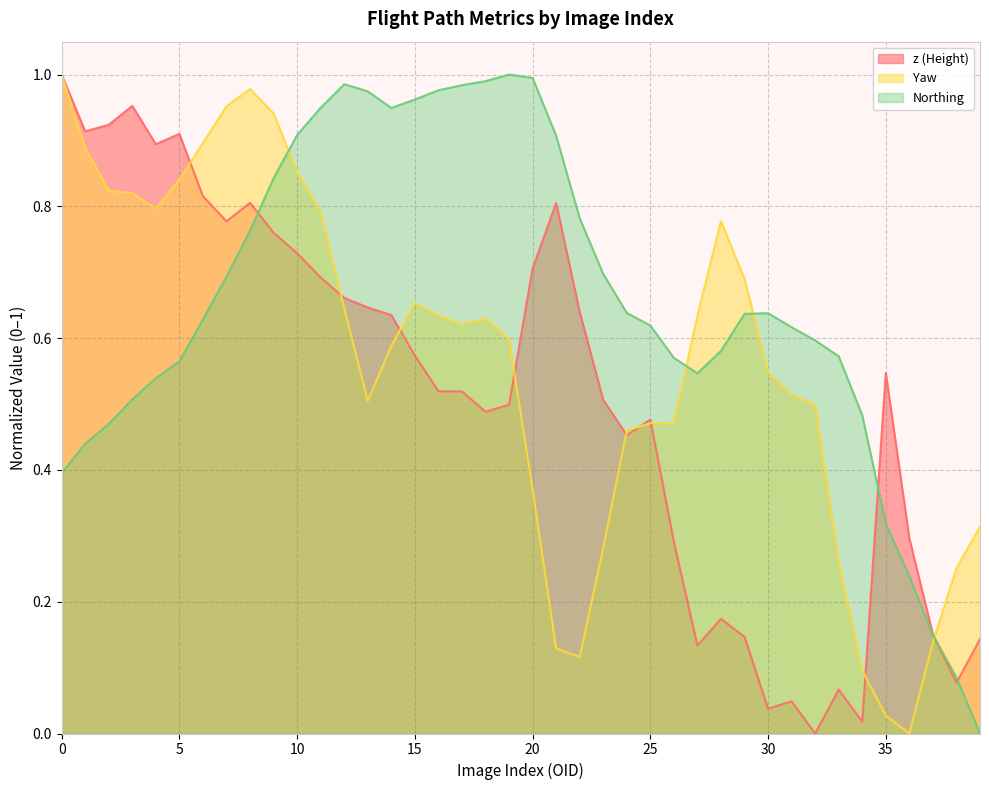

What is the value of the Northing point at the 27th from the left?

0.6